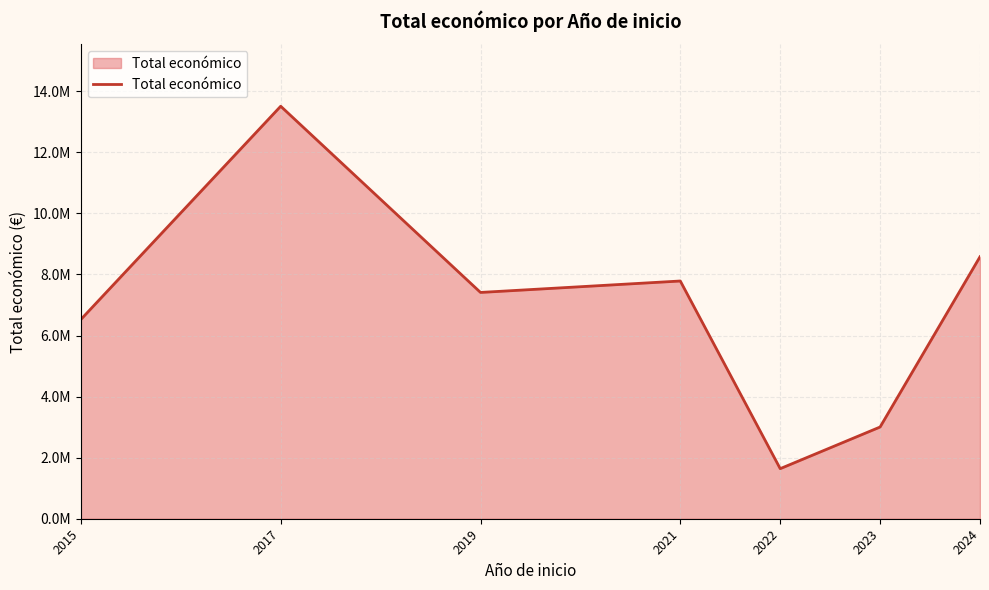

Rank the categories by value from lowest to highest.

2022, 2023, 2015, 2019, 2021, 2024, 2017